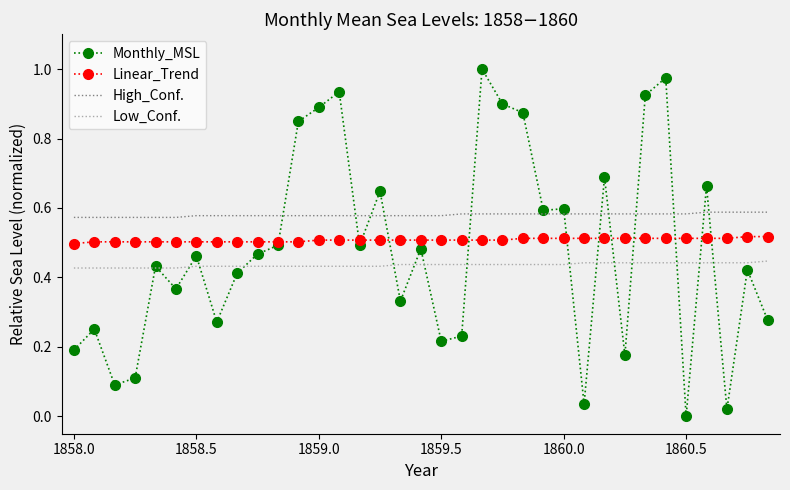

How many High_Conf. values are between 0 and 1?

35